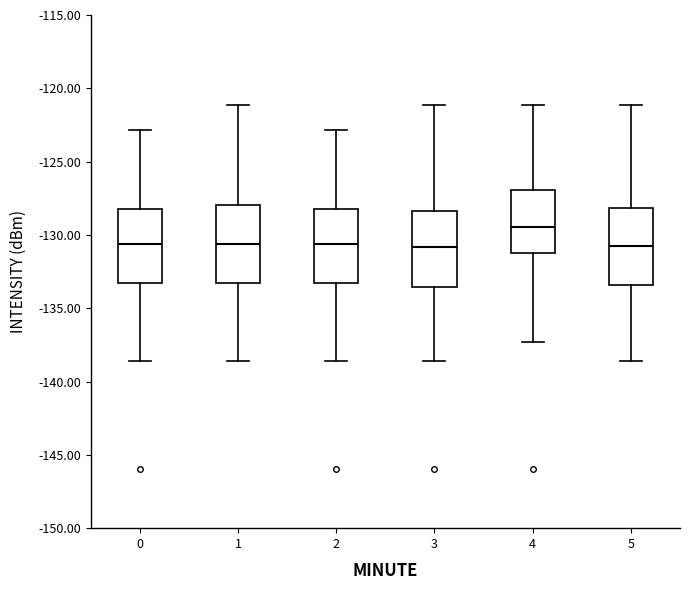

Where is the upper edge of the box at x = 3 on the y-axis? The values are not printed on the chart, so give them approximately, as read against the axis.

-128.5